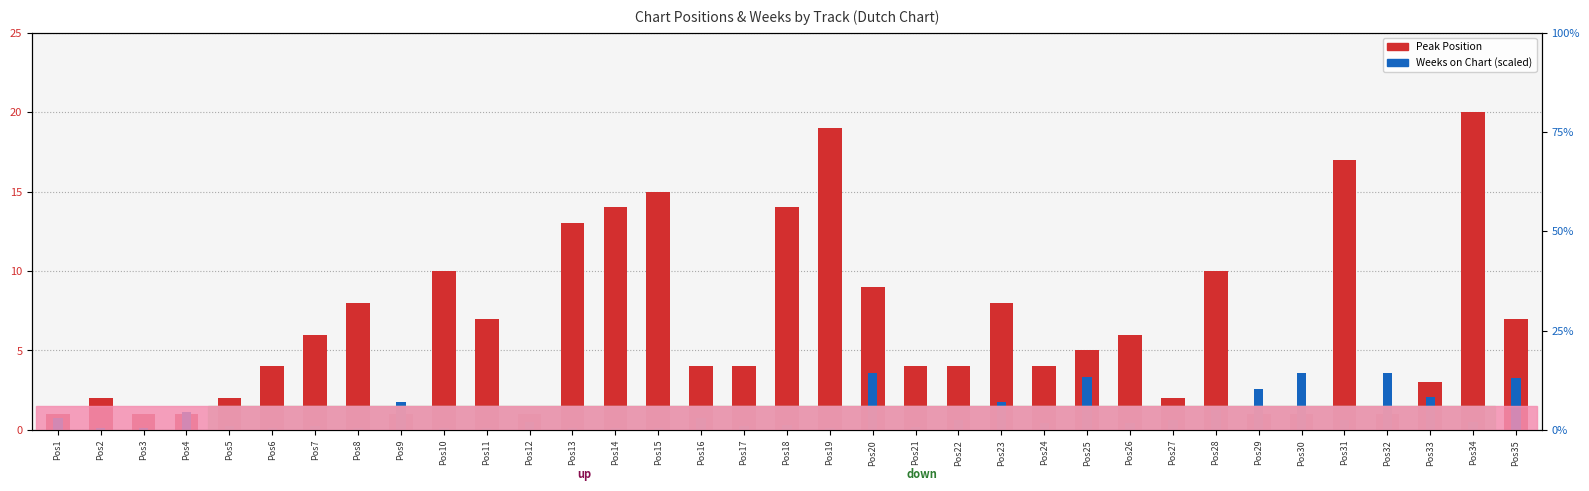

List the series in order of their peak value, lowest first.

Weeks on Chart (scaled), Peak Position